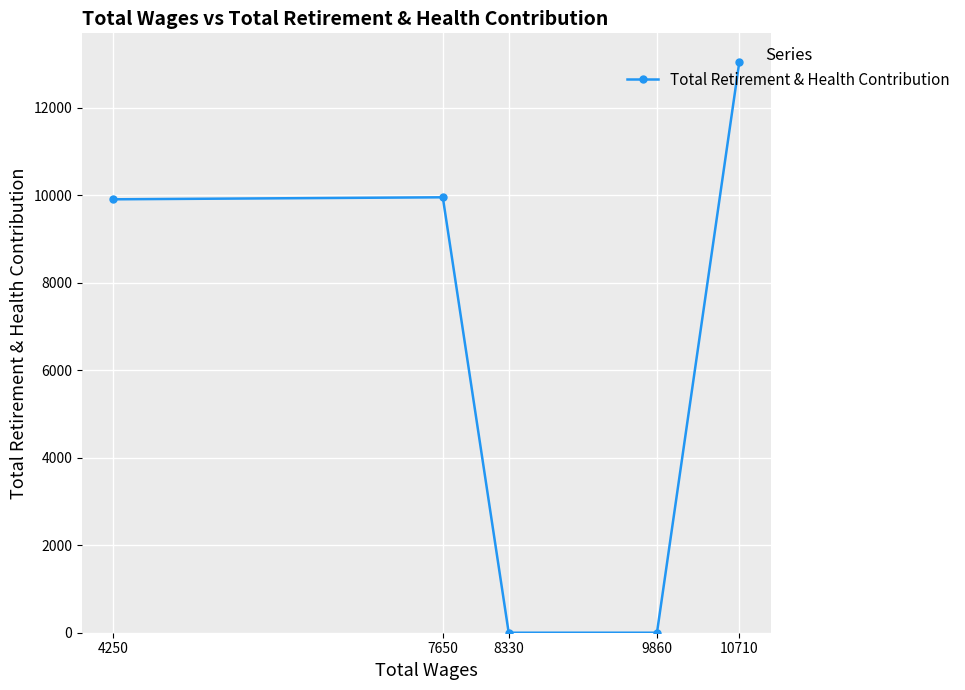

What is the value of the 4th point from the left?

0